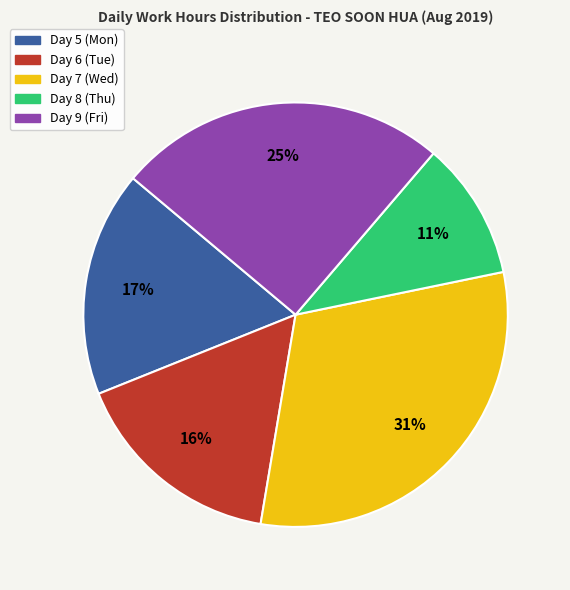

Approximately how many times larger is the value at Day 9 (Fri) compared to Day 5 (Mon)?

1.5